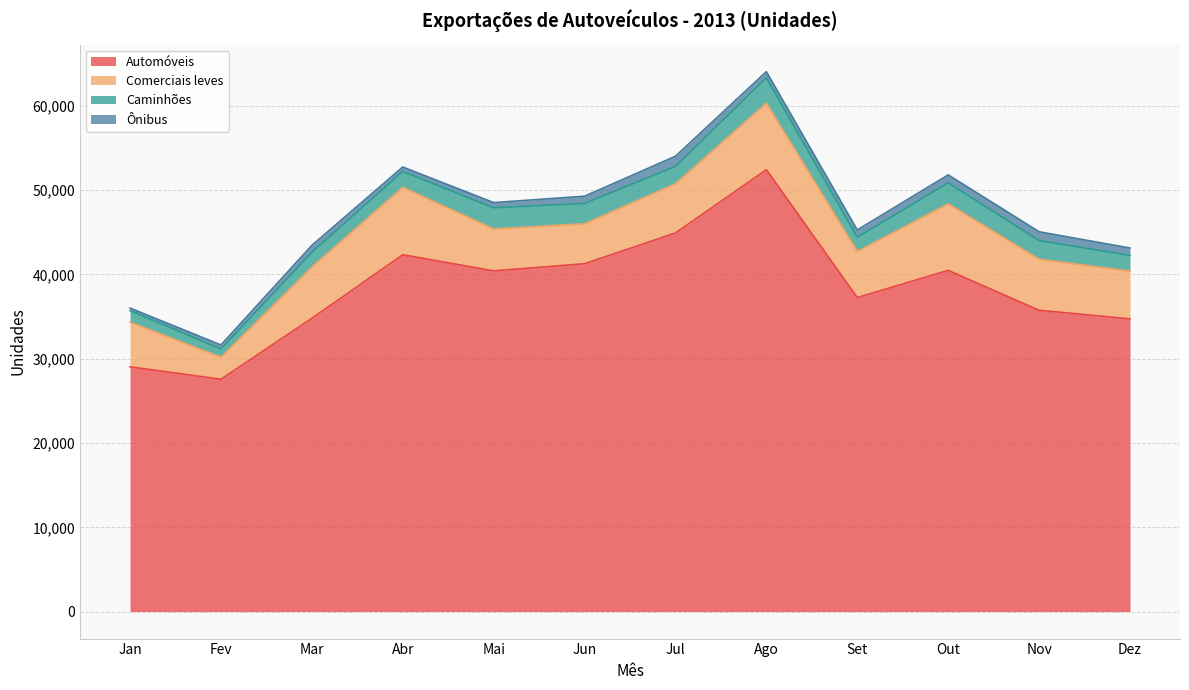

True or false: Comerciais leves and Ônibus intersect in this chart.

False